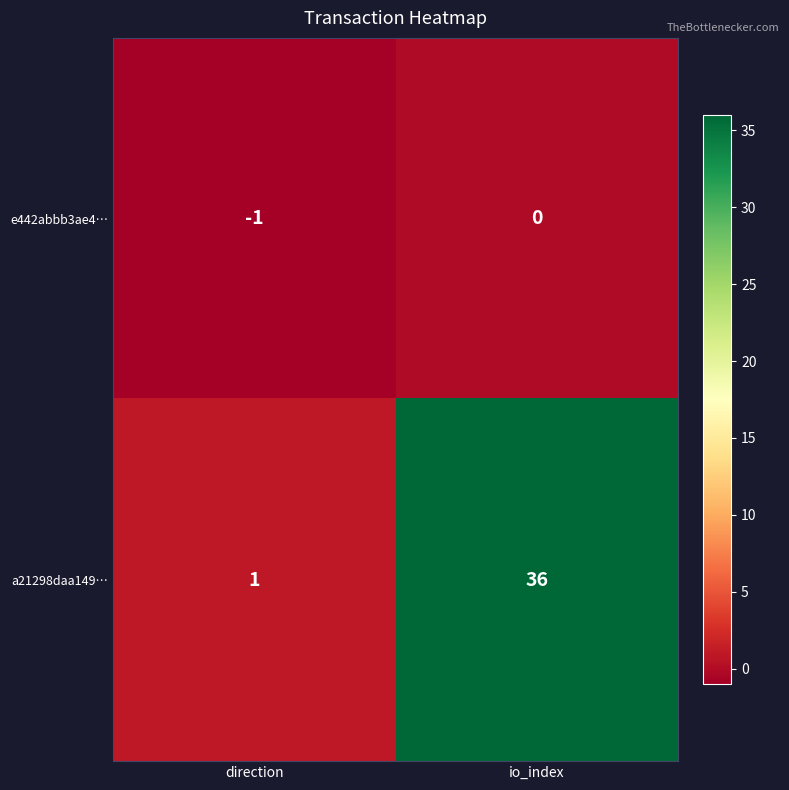

List the series in order of their peak value, highest first.

a21298daa149…, e442abbb3ae4…